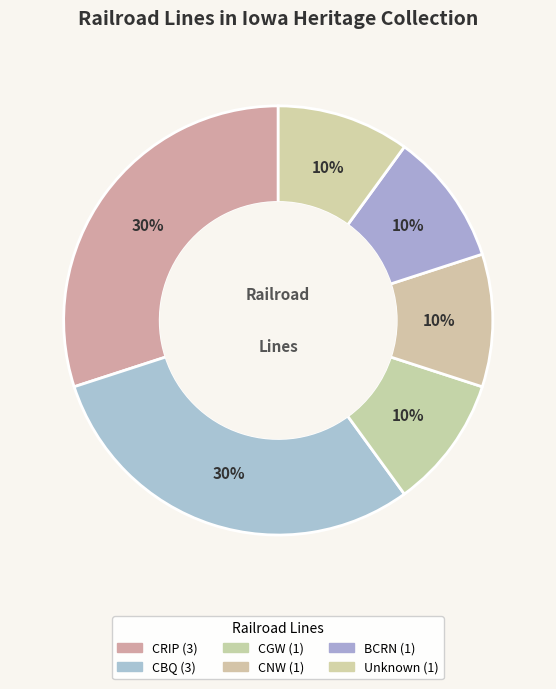

Which category has the smallest portion of the pie?

Chicago Great Western